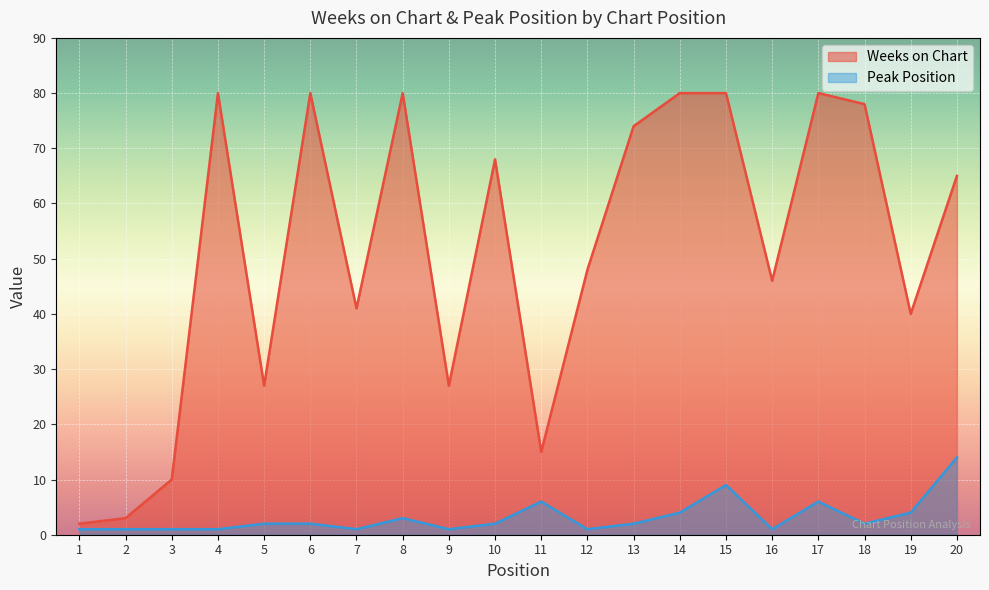

Reading left to right, extract all data points from this chart.

Weeks on Chart: 2	3	10	80	27	80	41	80	27	68	15	48	74	80	80	46	80	78	40	65
Peak Position: 1	1	1	1	2	2	1	3	1	2	6	1	2	4	9	1	6	2	4	14